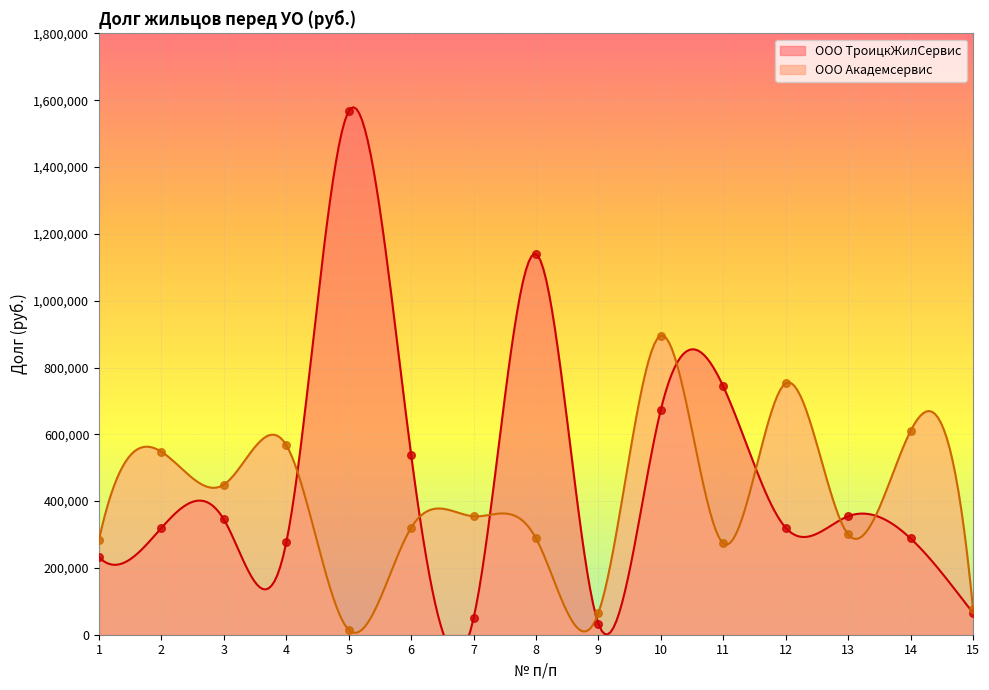

Which series has the largest Y range (max minus min)?

ООО ТроицкЖилСервис